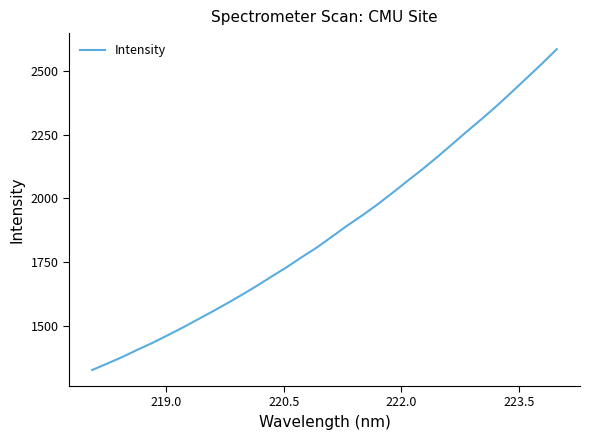

What is the greatest value displayed?

2586.3